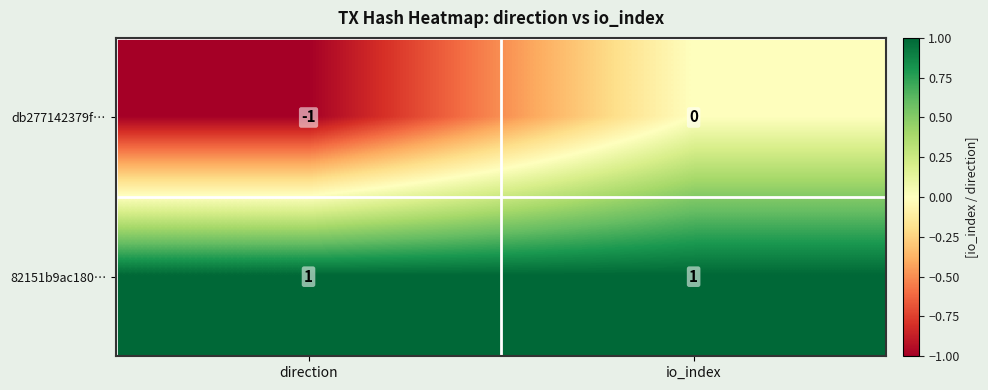

Which series has the largest range (max minus min)?

db277142379f…